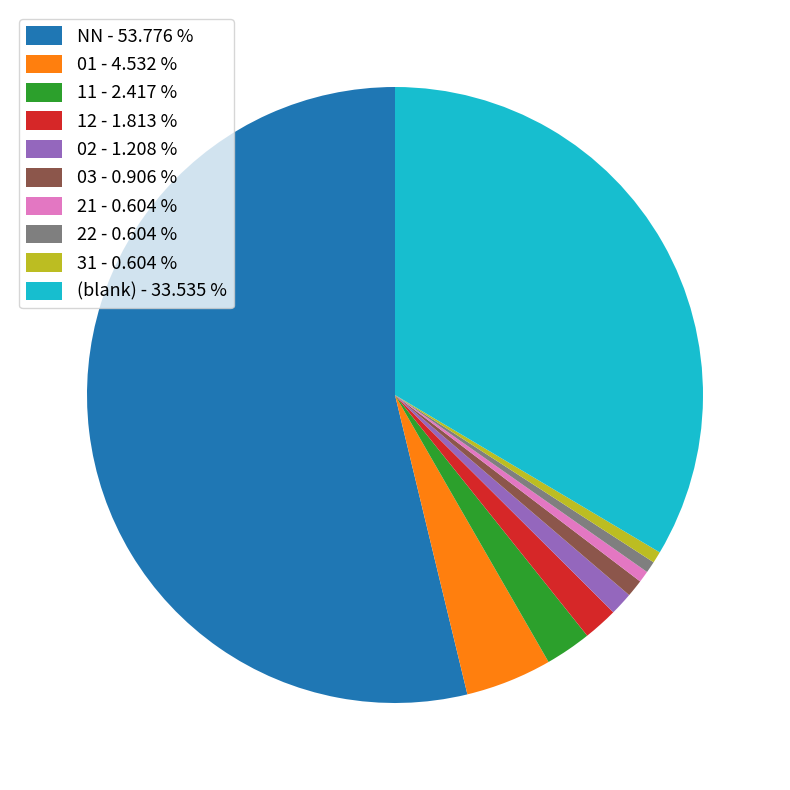

Between 22 - 0.604 % and 11 - 2.417 %, which is larger?

11 - 2.417 %